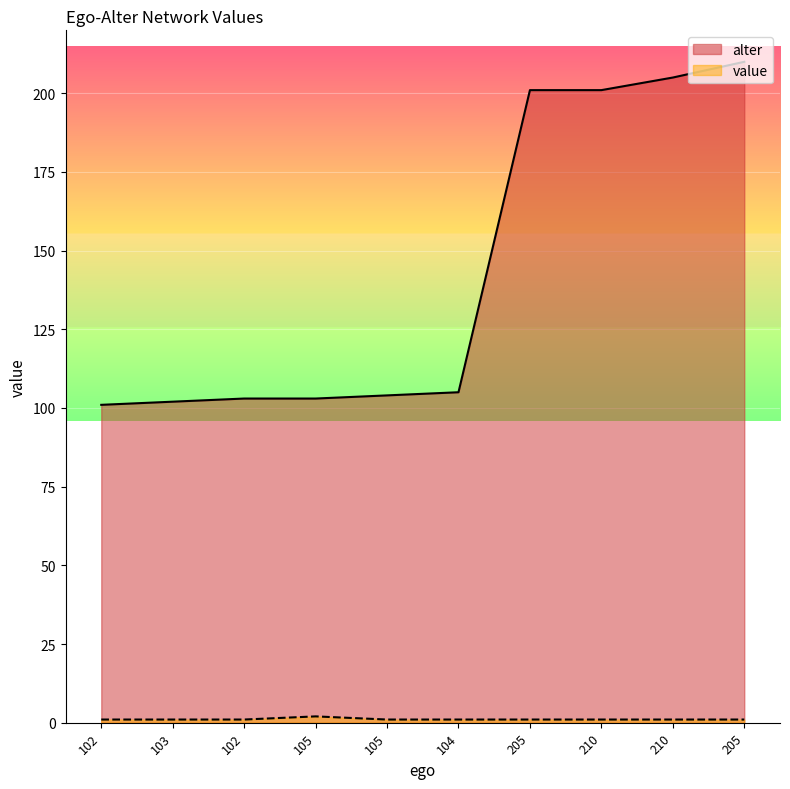

What is the total value across all series at 104?

106